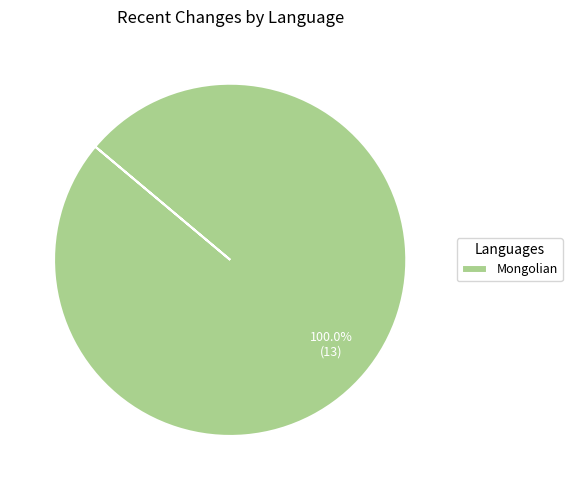

Is there any slice that represents more than half of the pie?

Yes